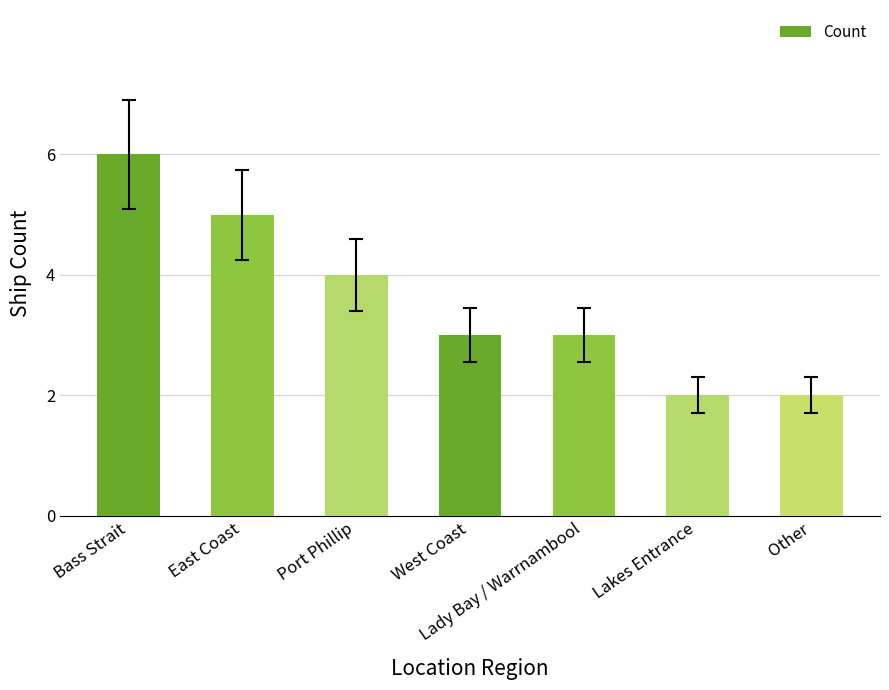

True or false: the data shows 4 at Port Phillip.

True